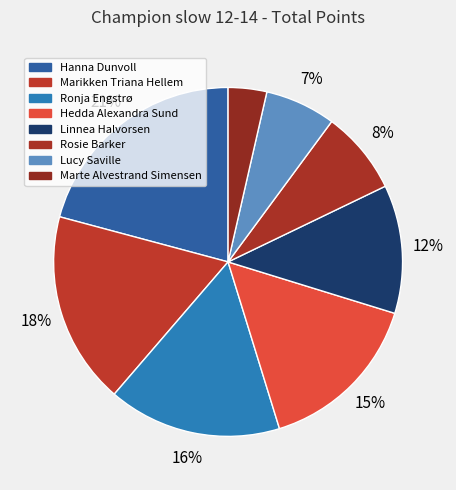

Count the number of slices in the pie.

8